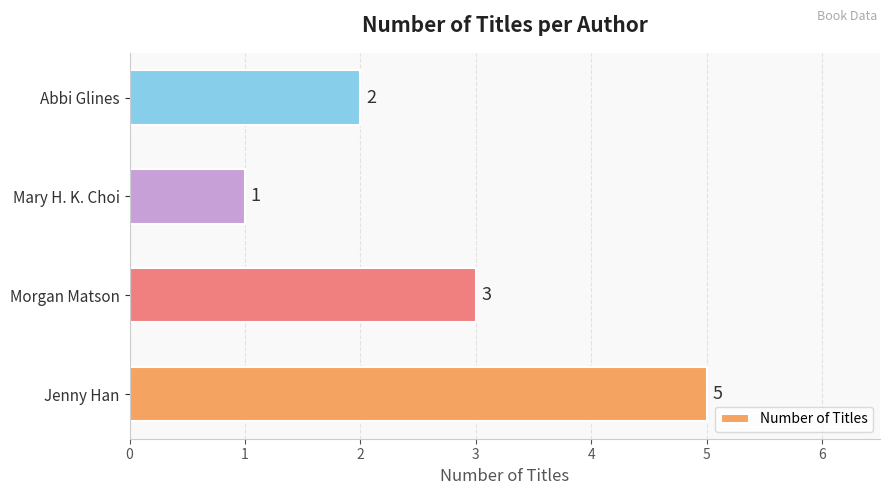

List the labels in order of value, smallest first.

Mary H. K. Choi, Abbi Glines, Morgan Matson, Jenny Han